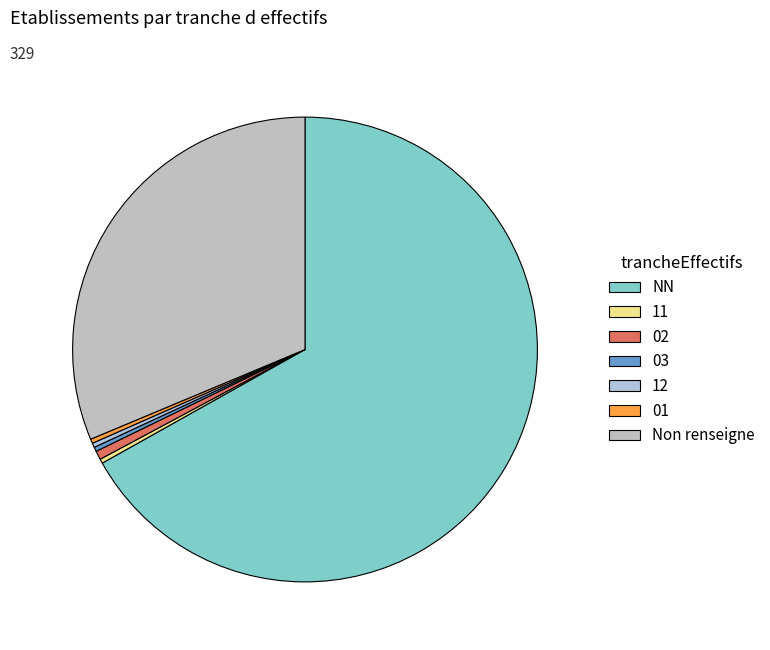

Is there a majority slice in this chart?

Yes